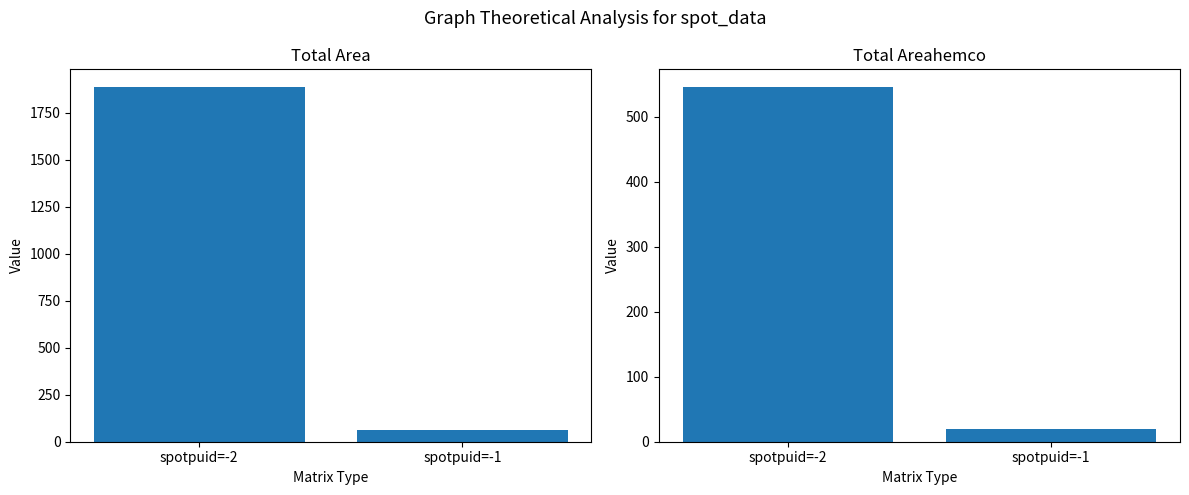

What is the smallest value displayed?

20.0